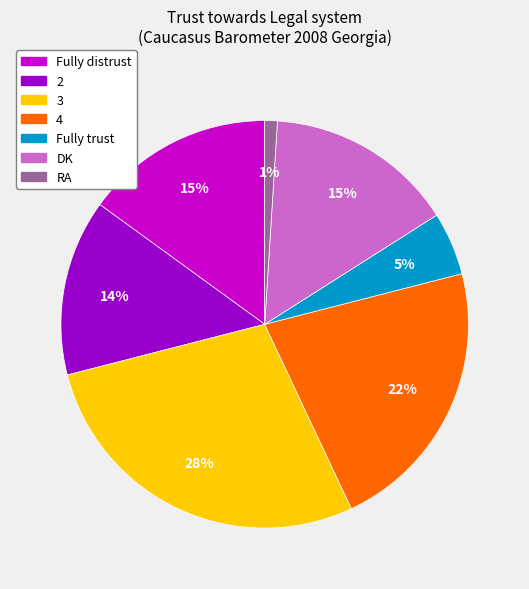

To the nearest percent, what percentage of the pie is 2?

14%